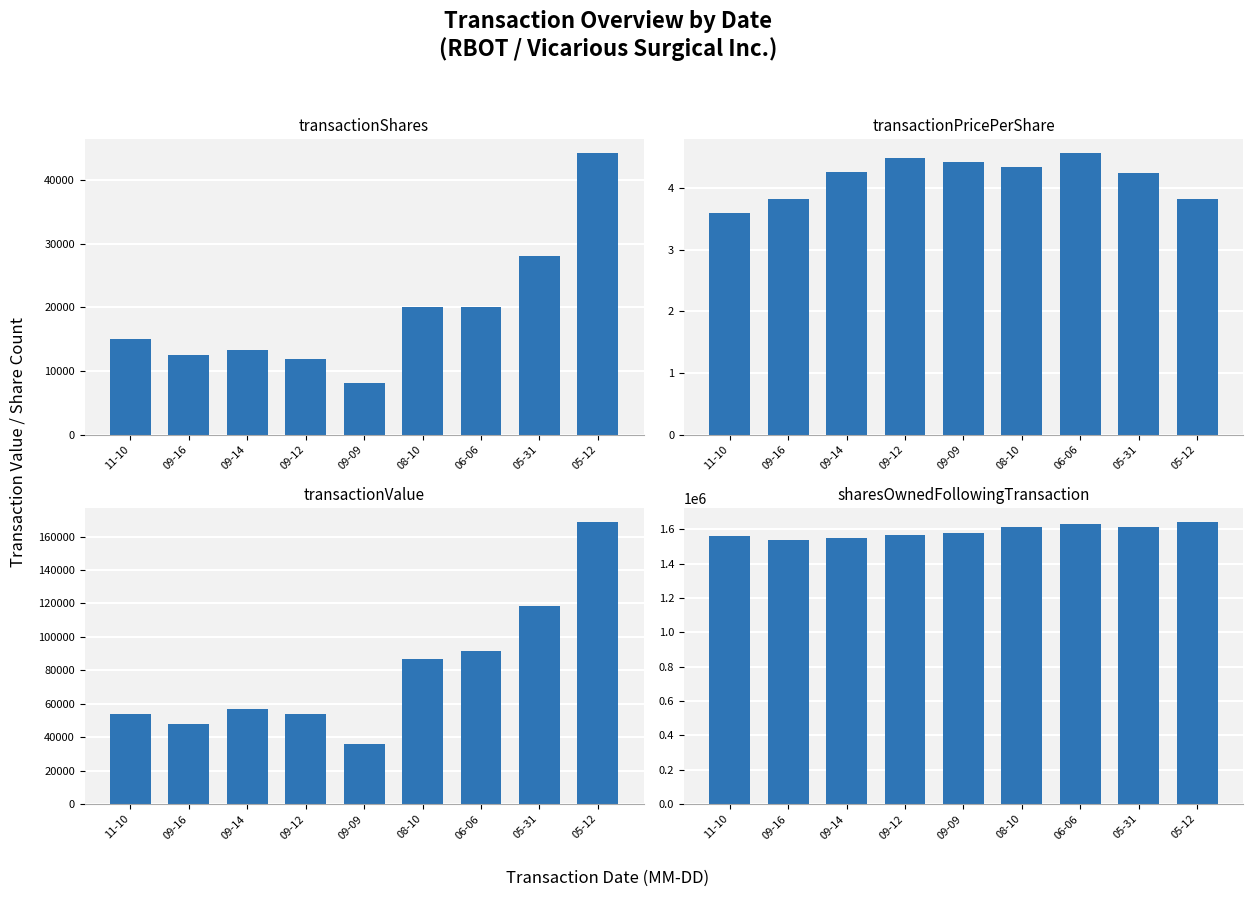

What is the value of the transactionValue bar at the 1st from the left?

53850.0